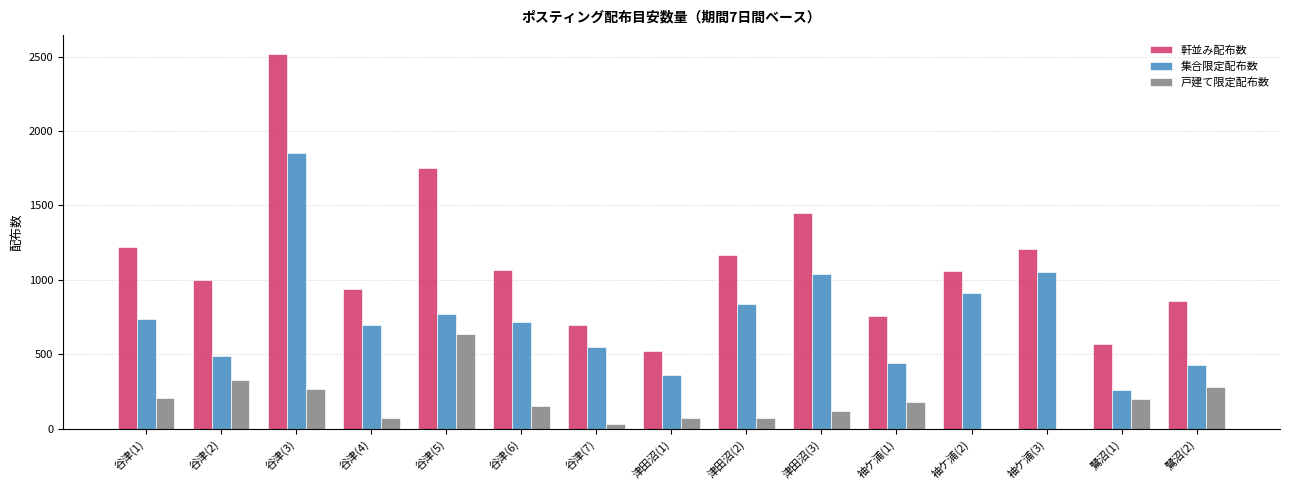

Which category has the highest value in the 集合限定配布数 series?

谷津(3)